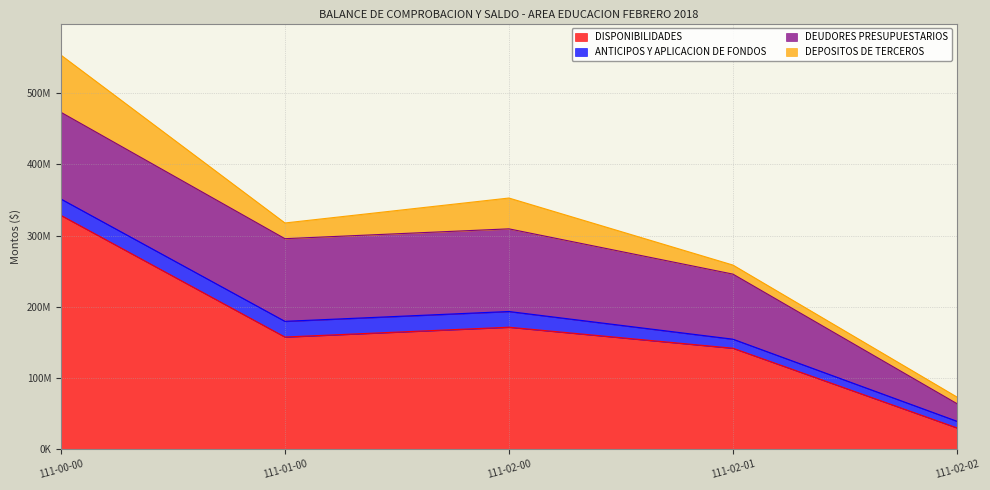

What are all the series names shown in the legend?

DISPONIBILIDADES, ANTICIPOS Y APLICACION DE FONDOS, DEUDORES PRESUPUESTARIOS, DEPOSITOS DE TERCEROS